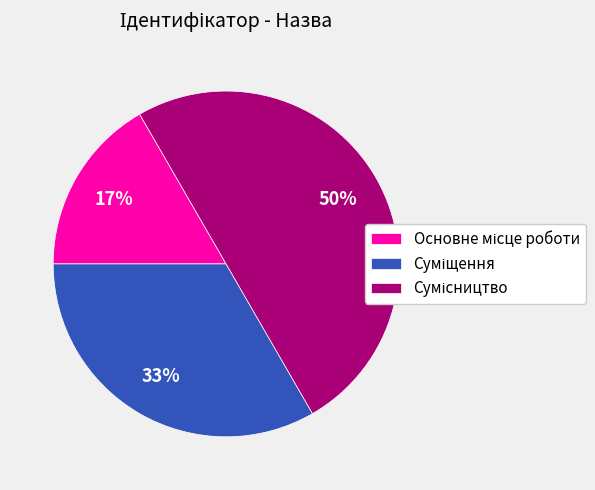

To the nearest percent, what is the difference between the largest and smallest slice percentages?

33%